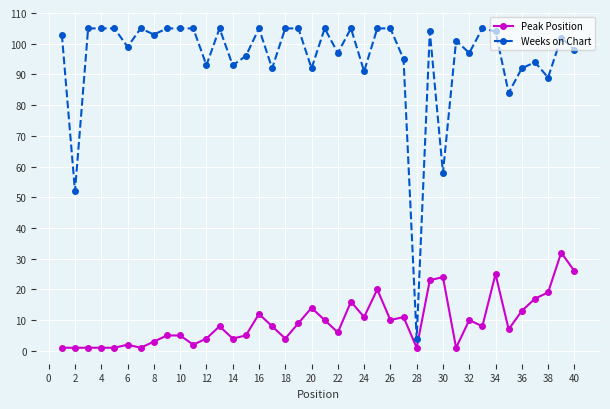

What is the value of the Peak Position point at the 37th from the left?

17